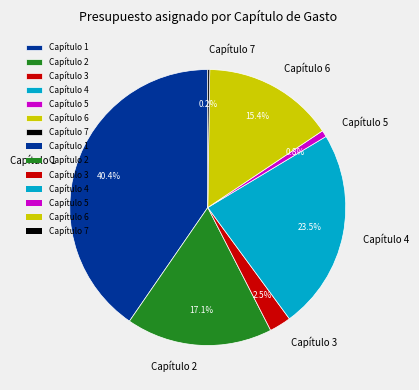

Between Capítulo 6 and Capítulo 3, which is larger?

Capítulo 6